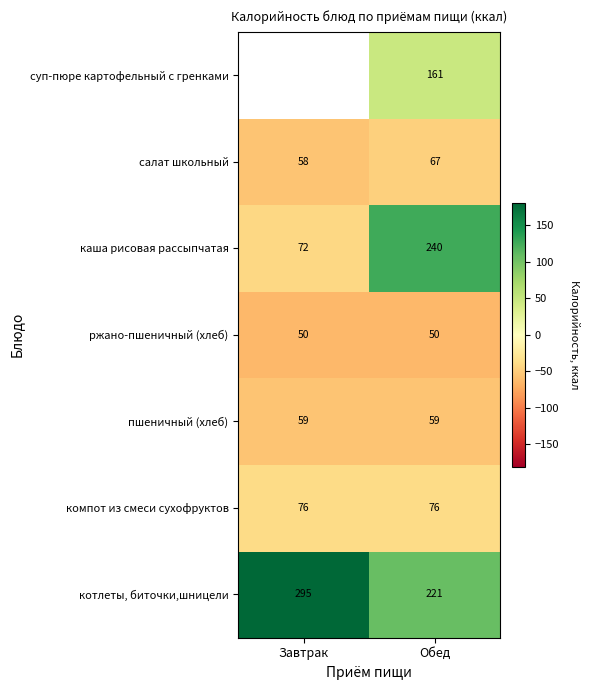

At how many categories does at least one series exceed -56?

2